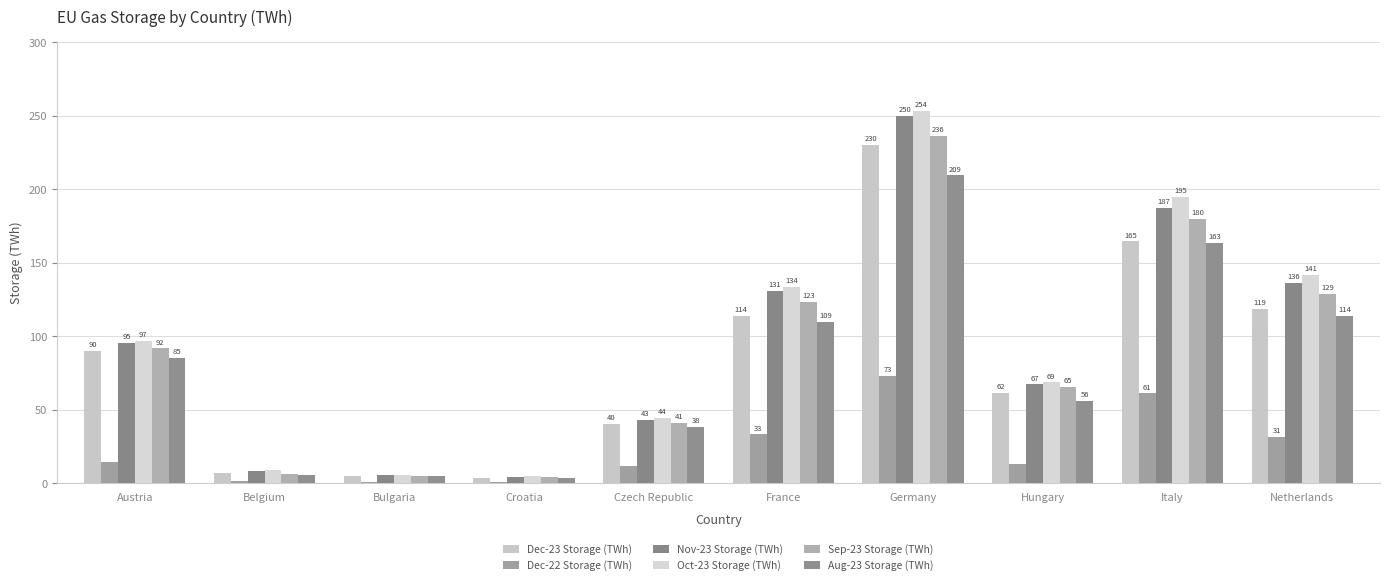

Which series has the largest total across all categories?

Oct-23 Storage (TWh)